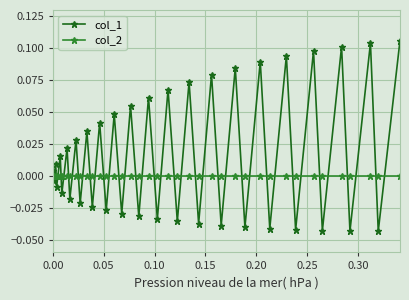

Which series has the widest spread of values?

col_1